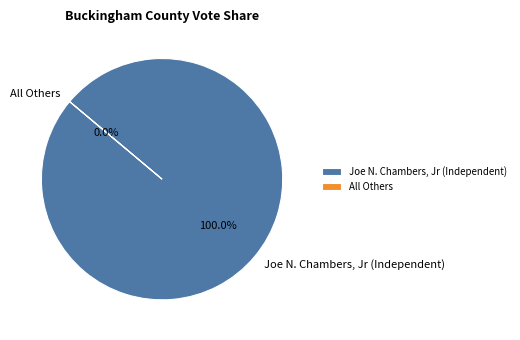

Between Joe N. Chambers, Jr (Independent) and All Others, which is larger?

Joe N. Chambers, Jr (Independent)